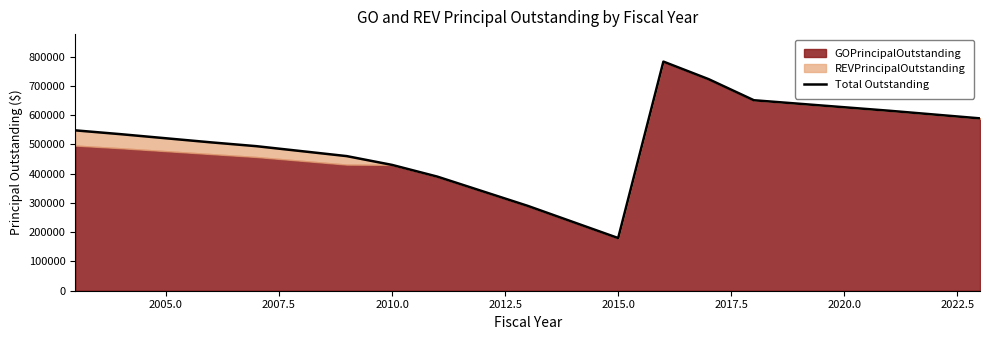

Reading left to right, transcribe all the data shown in this chart.

548000	535000	521000	507000	494000	477000	460000	430000	390000	340000	290000	235000	180000	783000	723000	651000	639000	627000	615000	602000	589000